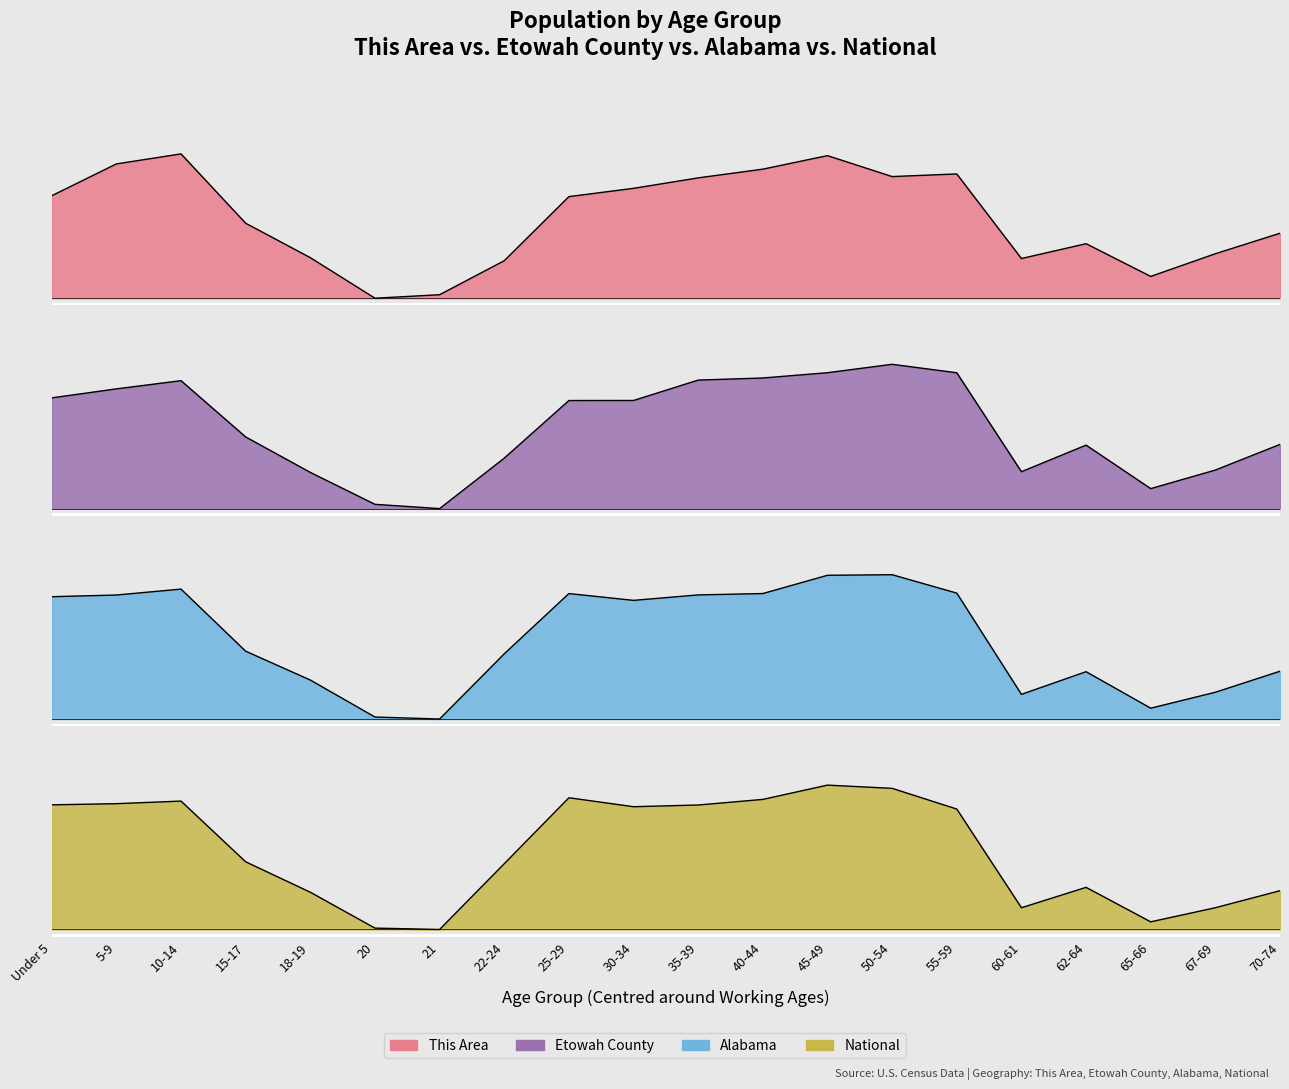

How many interior local peaks does the This Area series have?

4